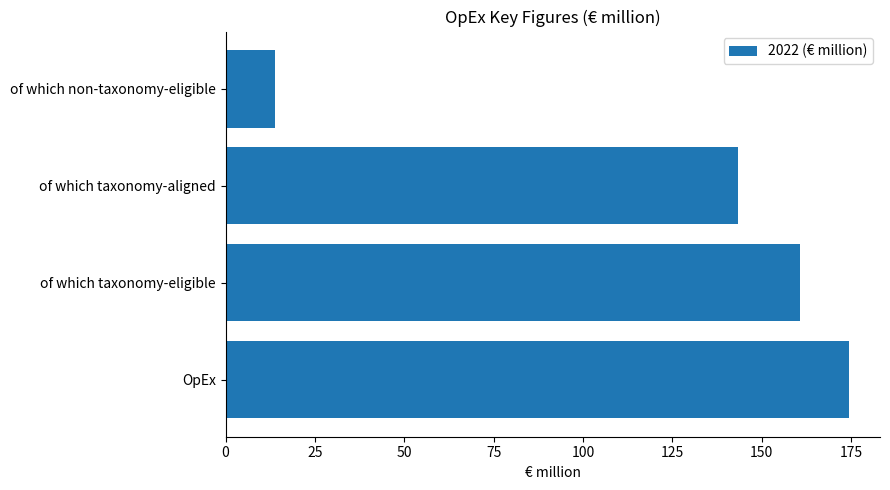

What is the smallest value displayed?

13.7